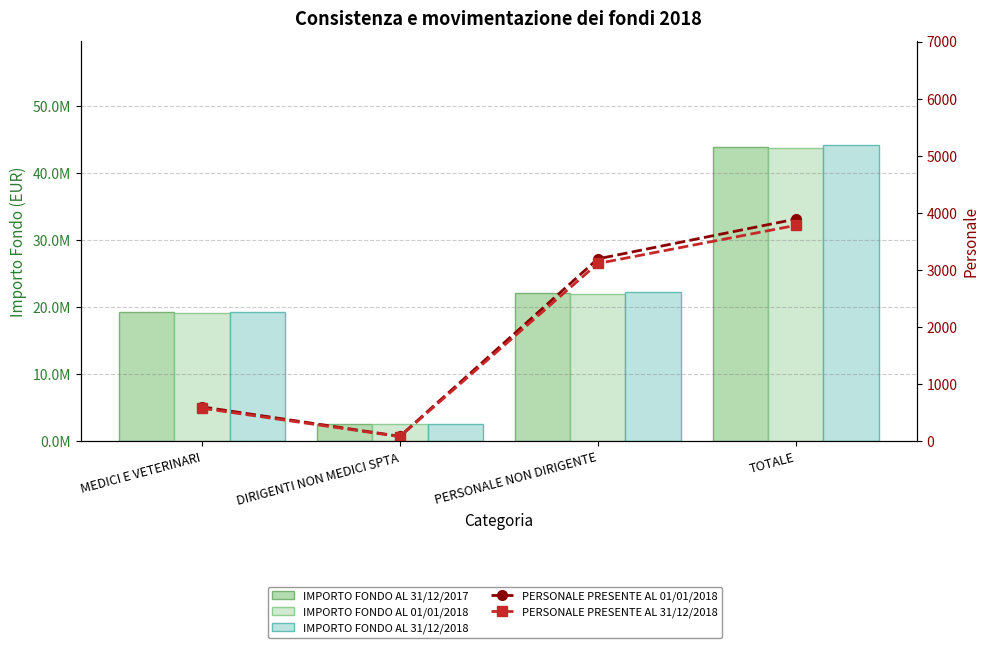

What value does the IMPORTO FONDO AL 31/12/2018 series have at TOTALE, to the nearest 50?

44221850